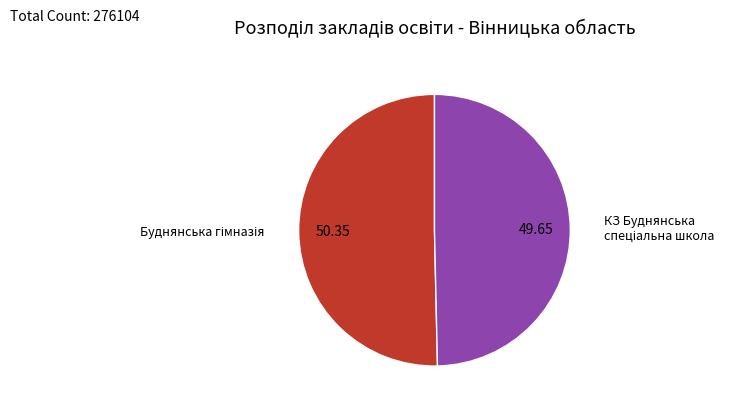

Is there any slice that represents more than half of the pie?

Yes